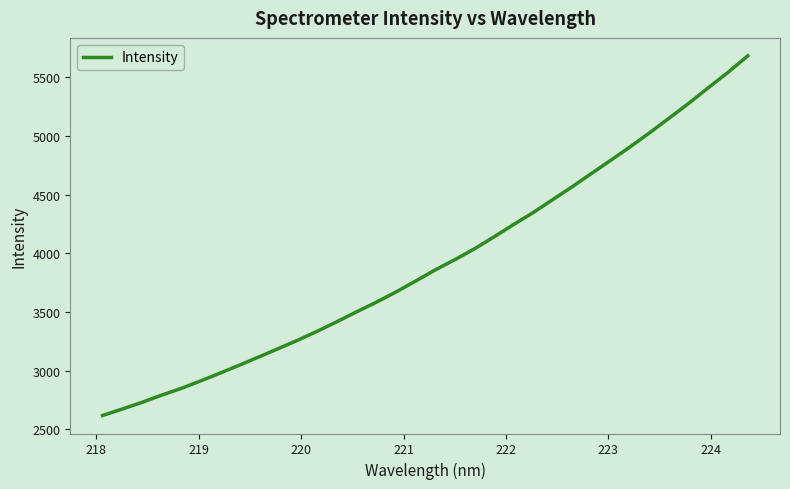

What is the difference between the maximum and minimum values?

3066.8